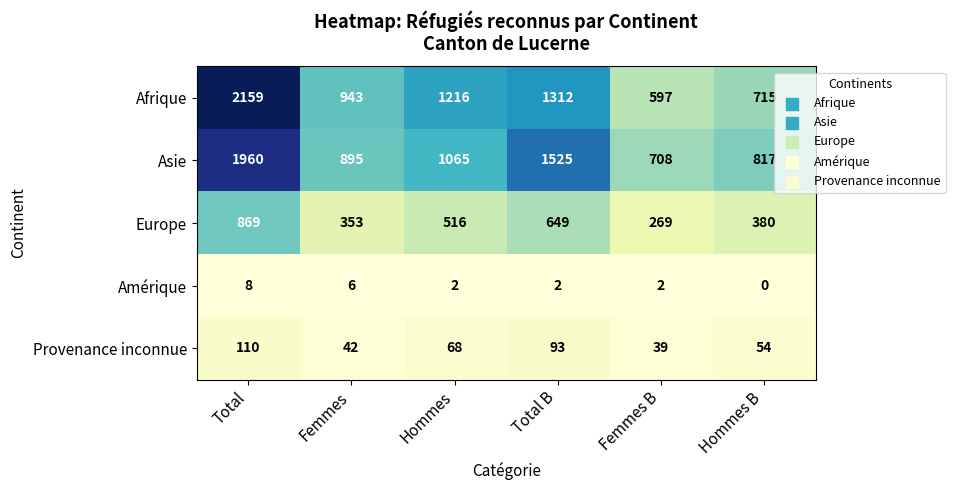

Rank the series at Hommes B from lowest to highest value.

Amérique, Provenance inconnue, Europe, Afrique, Asie